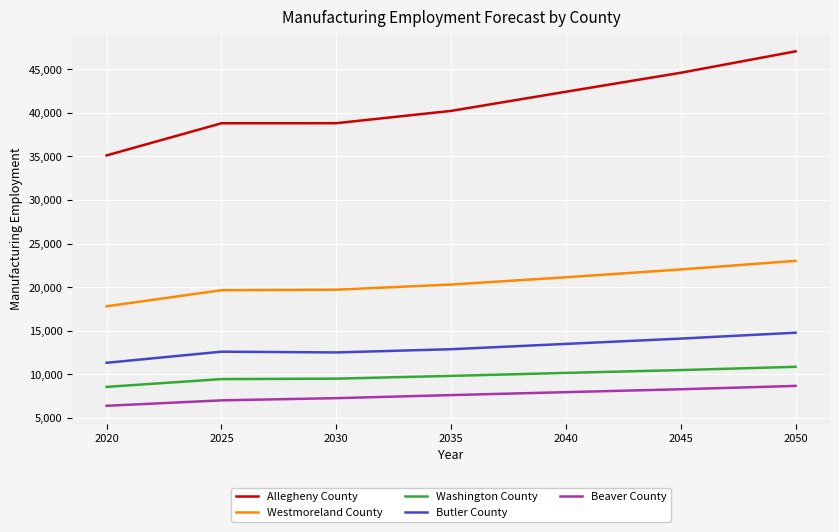

At which category is the sum across all series the highest?

2050